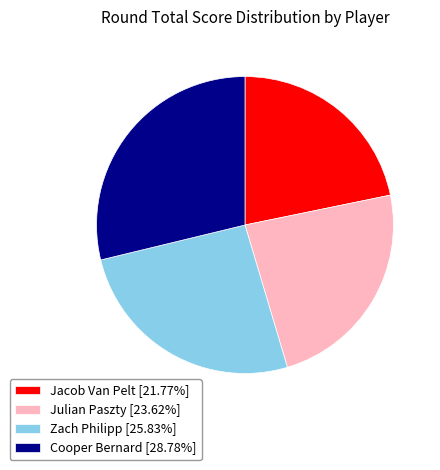

What is the ratio of the value at Cooper Bernard to the value at Julian Paszty?

1.2